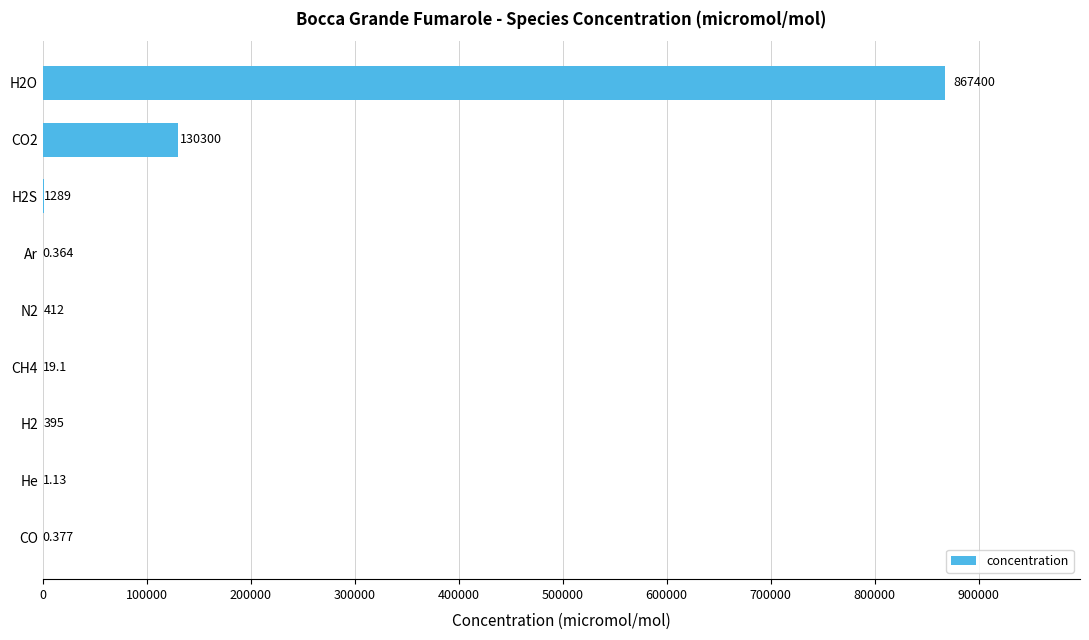

What is the difference between the maximum and second lowest values?

867399.6